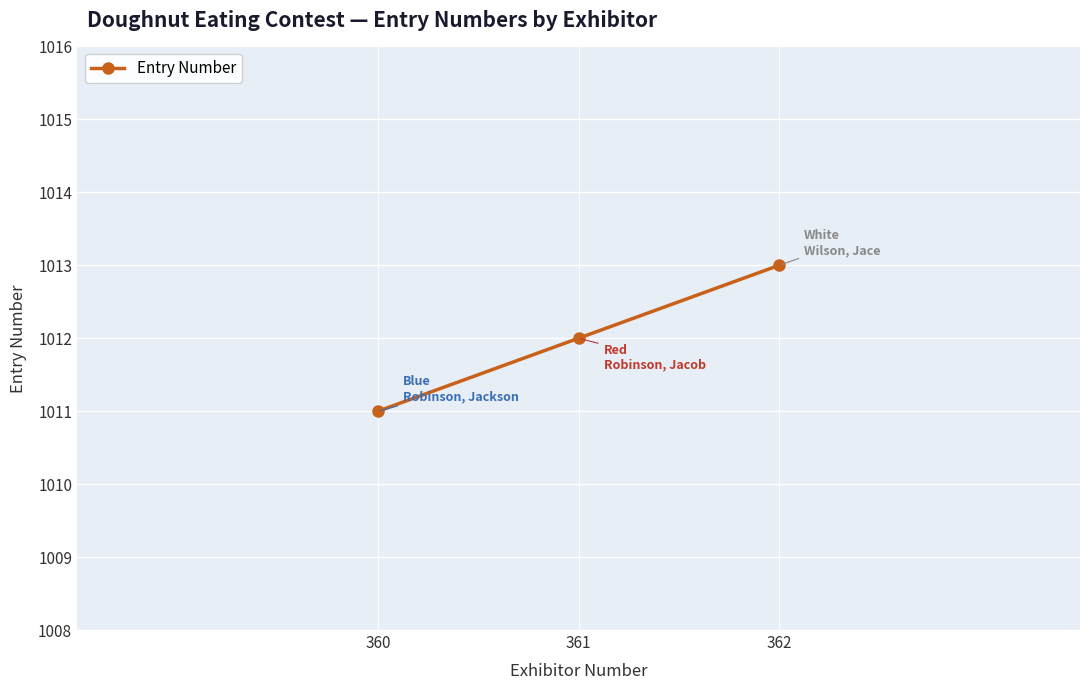

What is the sum of all values?

3036